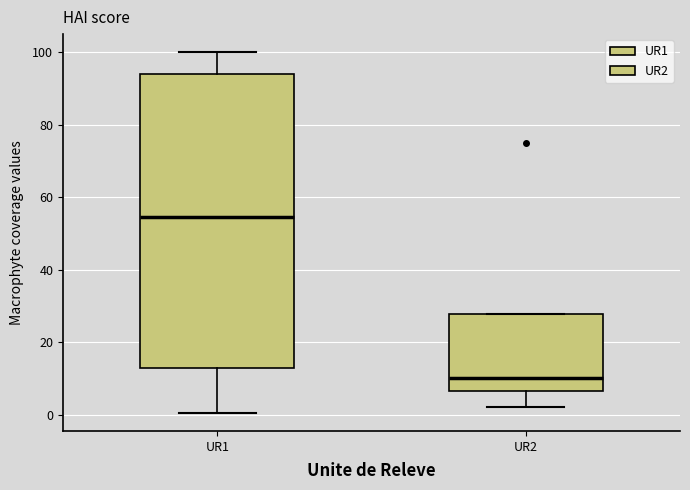

Which box is the tallest, from its lower edge to its upper edge?

UR1